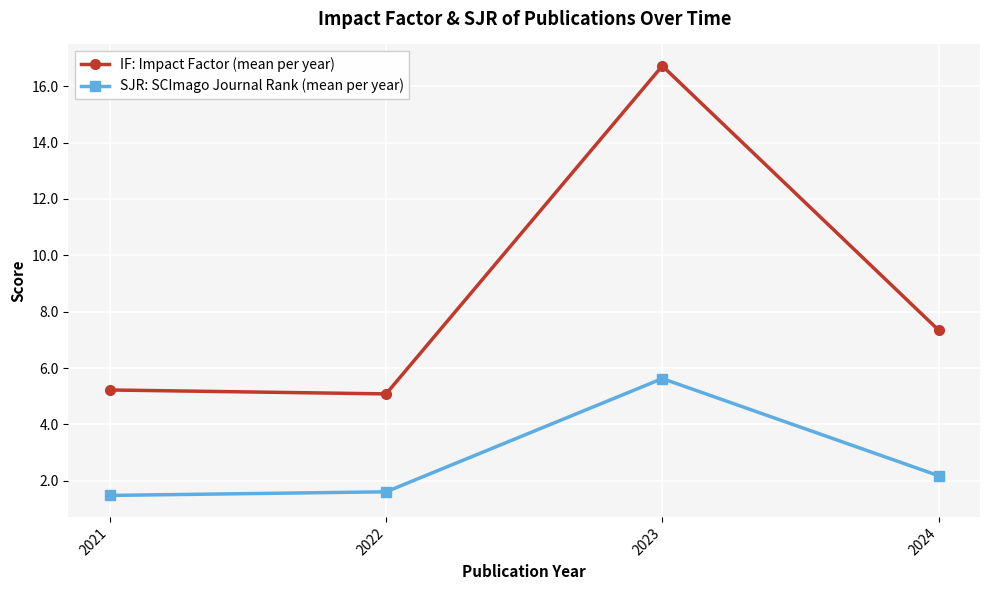

List the series in order of their overall mean, highest first.

IF: Impact Factor (mean per year), SJR: SCImago Journal Rank (mean per year)